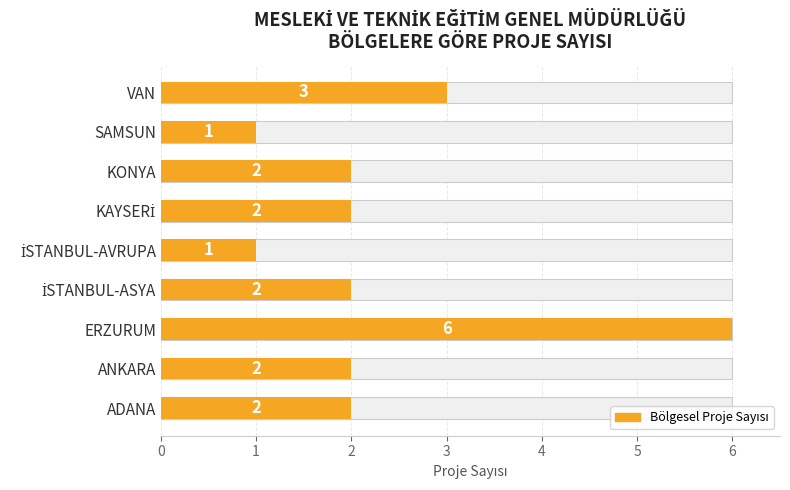

Rank the categories by value from highest to lowest.

ERZURUM, VAN, ADANA, ANKARA, İSTANBUL-ASYA, KAYSERİ, KONYA, İSTANBUL-AVRUPA, SAMSUN